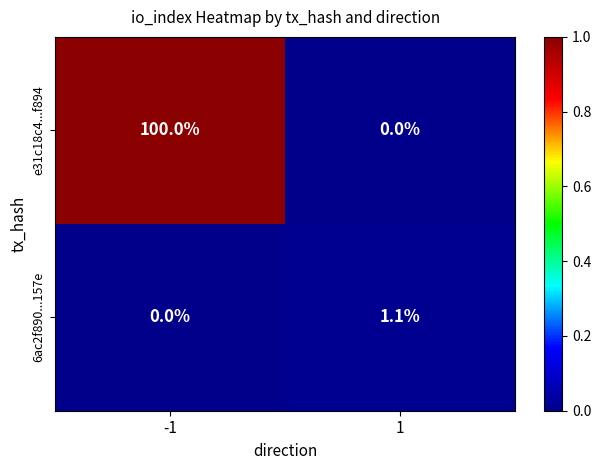

True or false: e31c18c4...f894 has a value of 175.4 at -1.

False